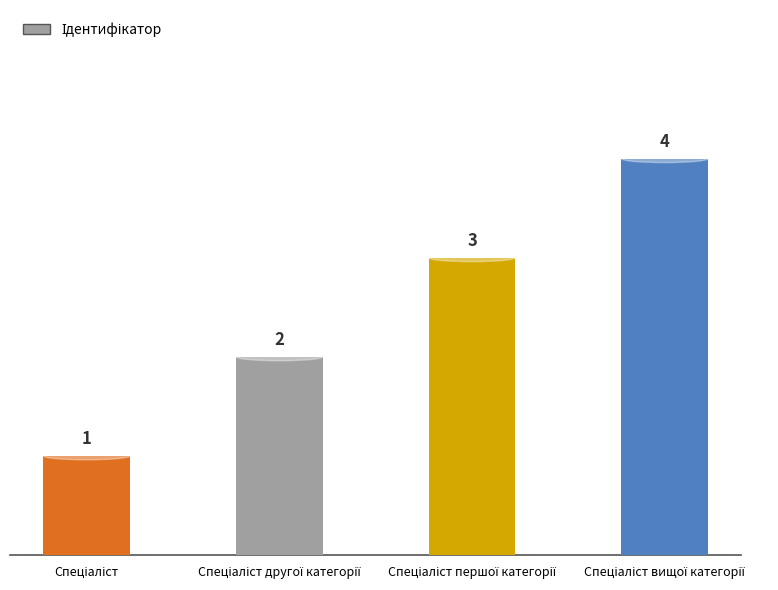

What is the value of the 1st bar from the left?

1